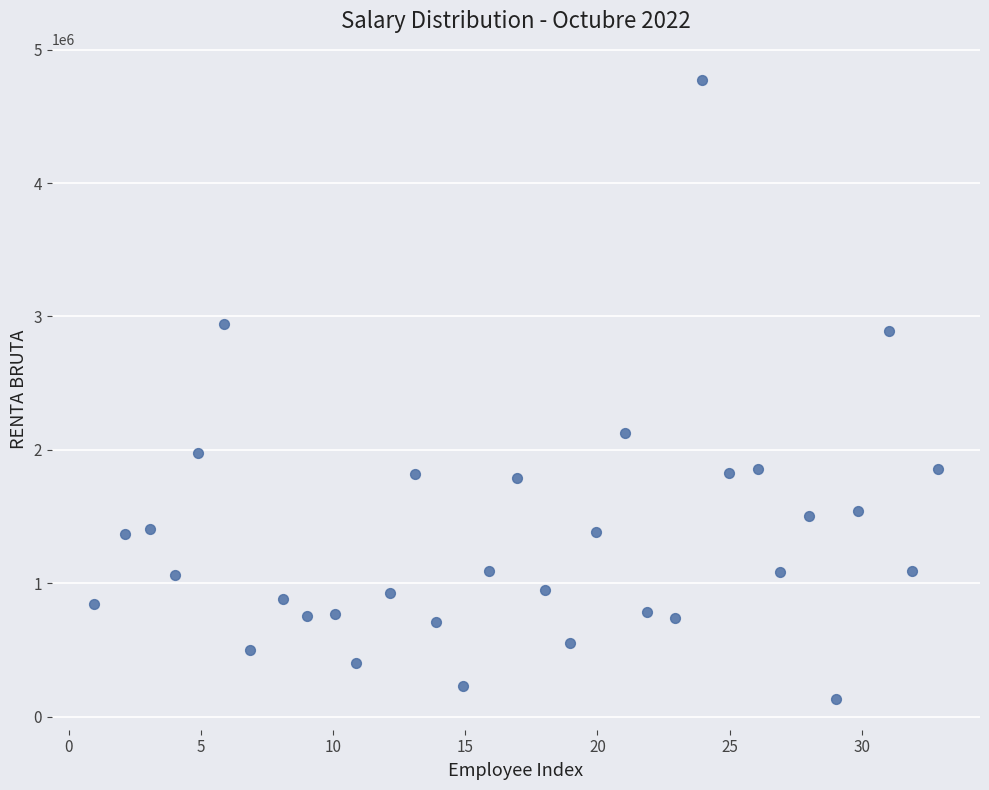

What is the range of Y values (max minus min)?

4641143